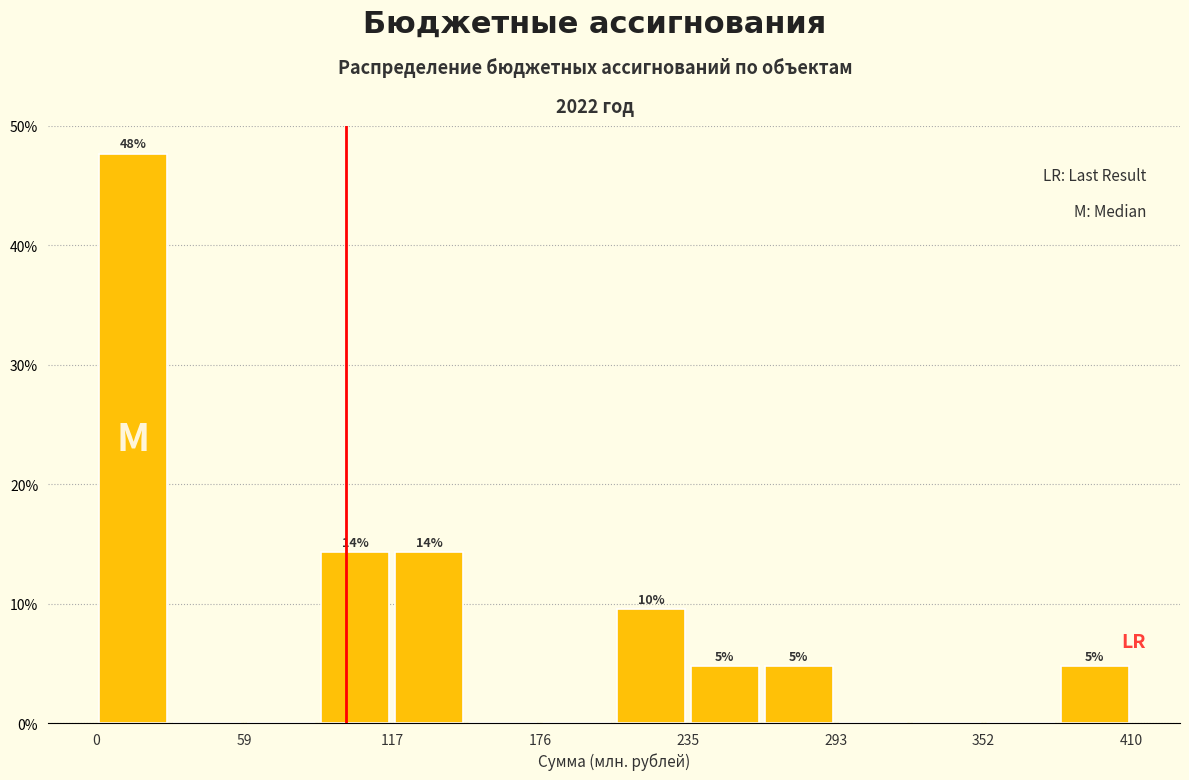

Read against the x-axis, roughly where is the centre of the tallest bar?

10